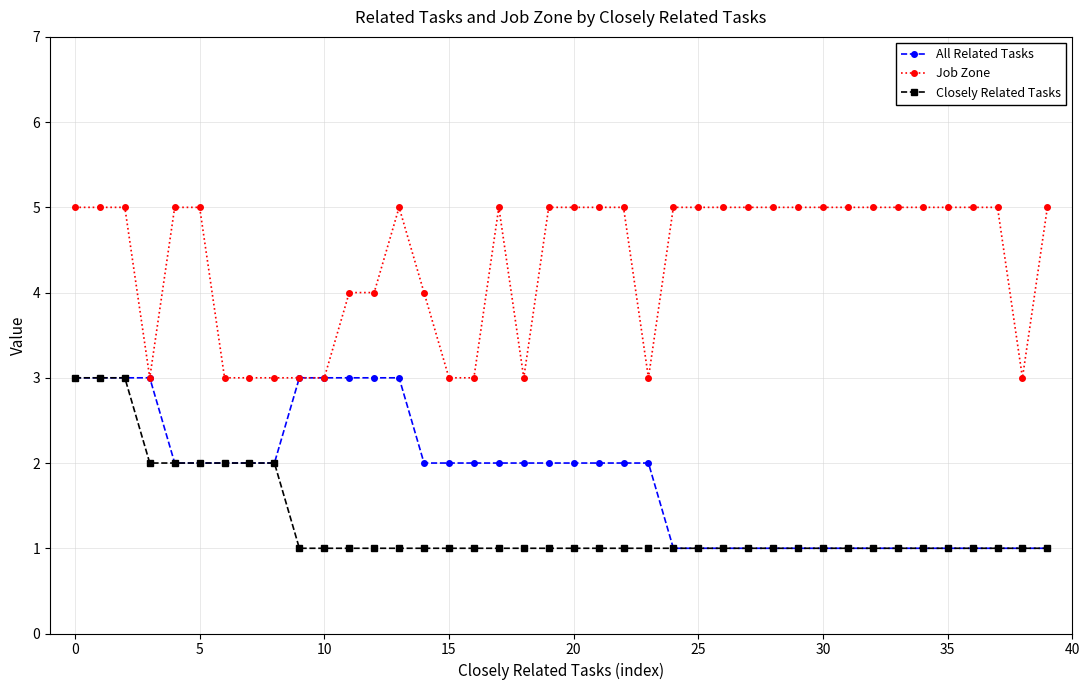

What is the maximum value shown in the chart?

5